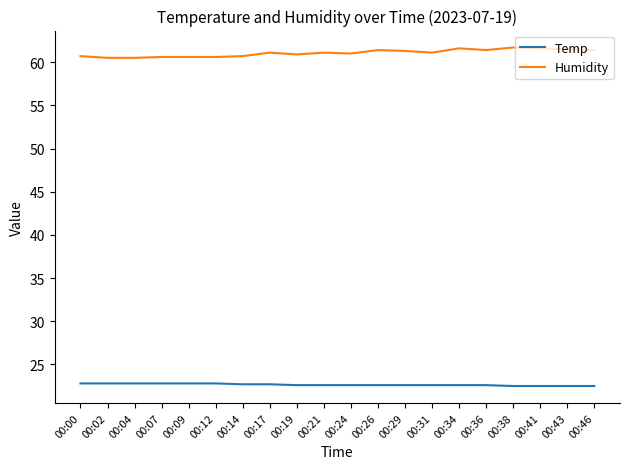

At how many categories does at least one series exceed 32?

20